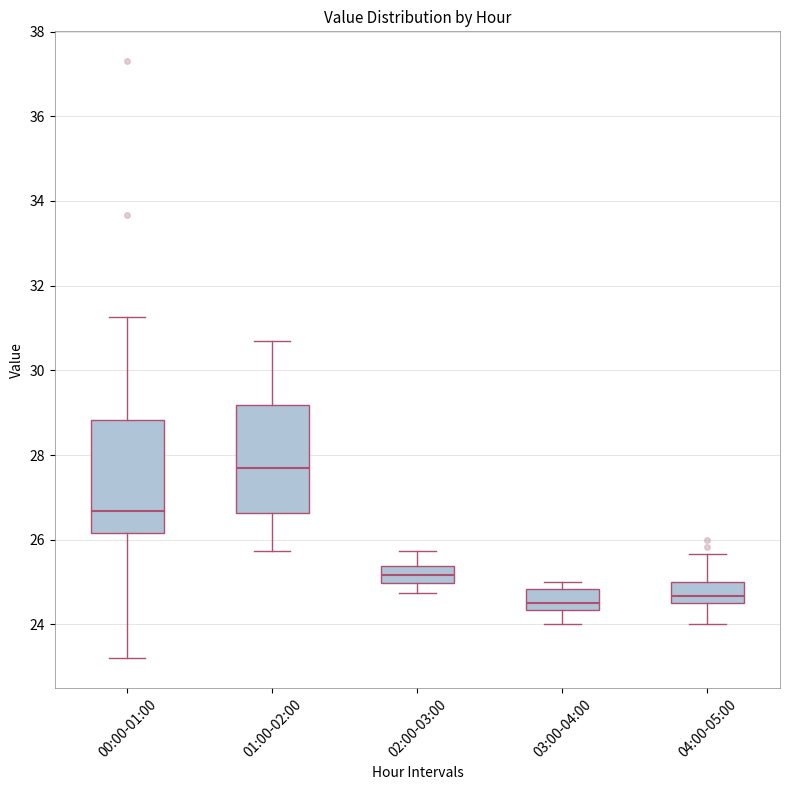

Reading left to right, read every box against the y-axis: the position of its median line, the range the box covers, and the ends of its whiskers. The values are not printed on the chart, so give them approximately, as read against the axis.

00:00-01:00: median 26.6, box 26.2 to 28.8, whiskers 23.2 to 31.2
01:00-02:00: median 27.8, box 26.6 to 29.2, whiskers 25.8 to 30.8
02:00-03:00: median 25.2, box 25.0 to 25.4, whiskers 24.8 to 25.8
03:00-04:00: median 24.6, box 24.4 to 24.8, whiskers 24.0 to 25.0
04:00-05:00: median 24.6 (just above the box's lower edge), box 24.6 to 25.0, whiskers 24.0 to 25.6